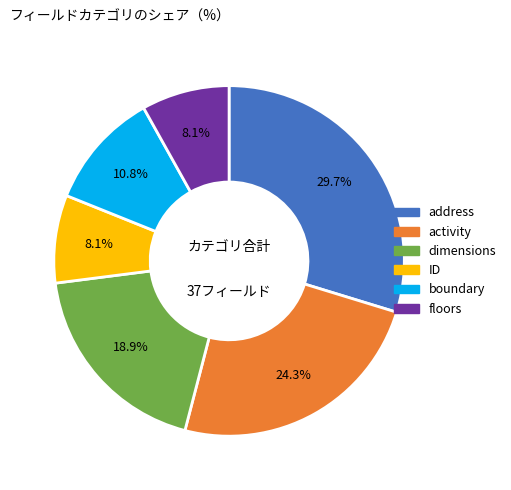

Combined, do ID and dimensions account for over 50%?

No